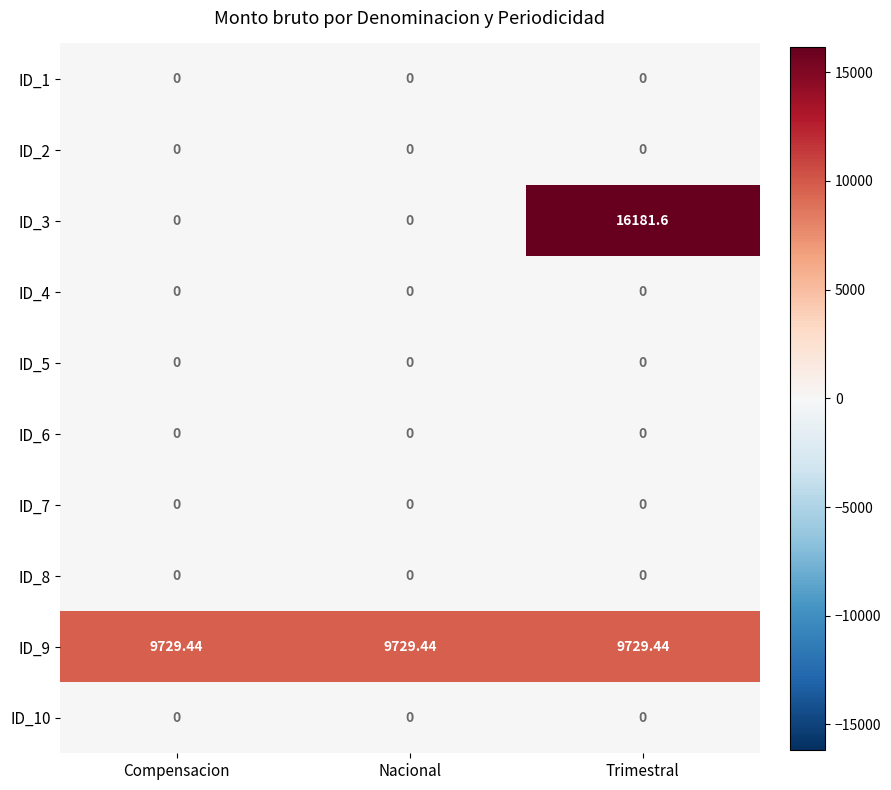

At which category is the sum across all series the highest?

Trimestral